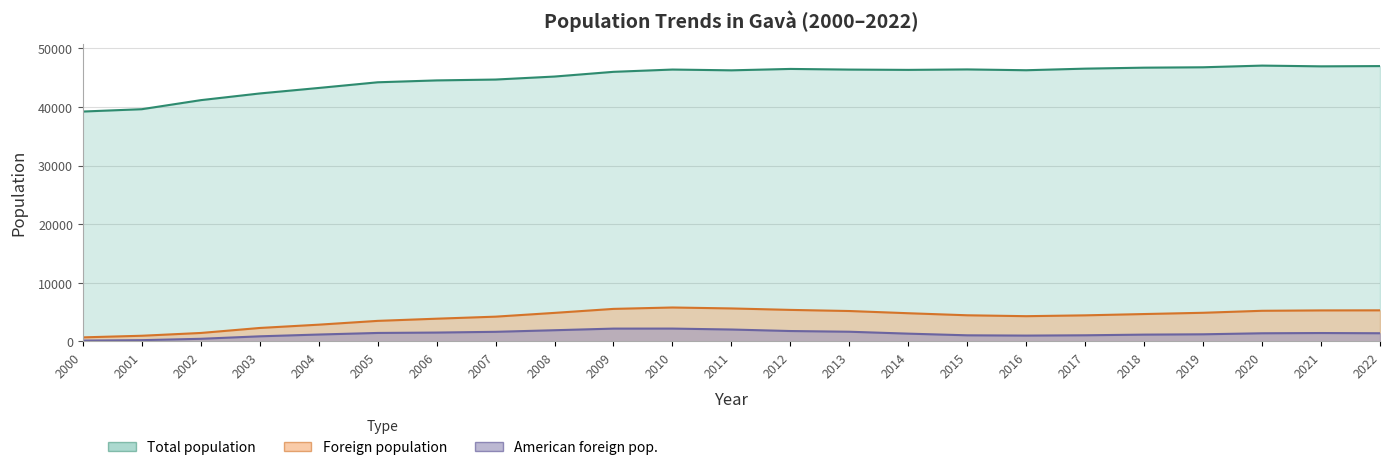

What are all the series names shown in the legend?

Total population, Foreign population, American foreign pop.